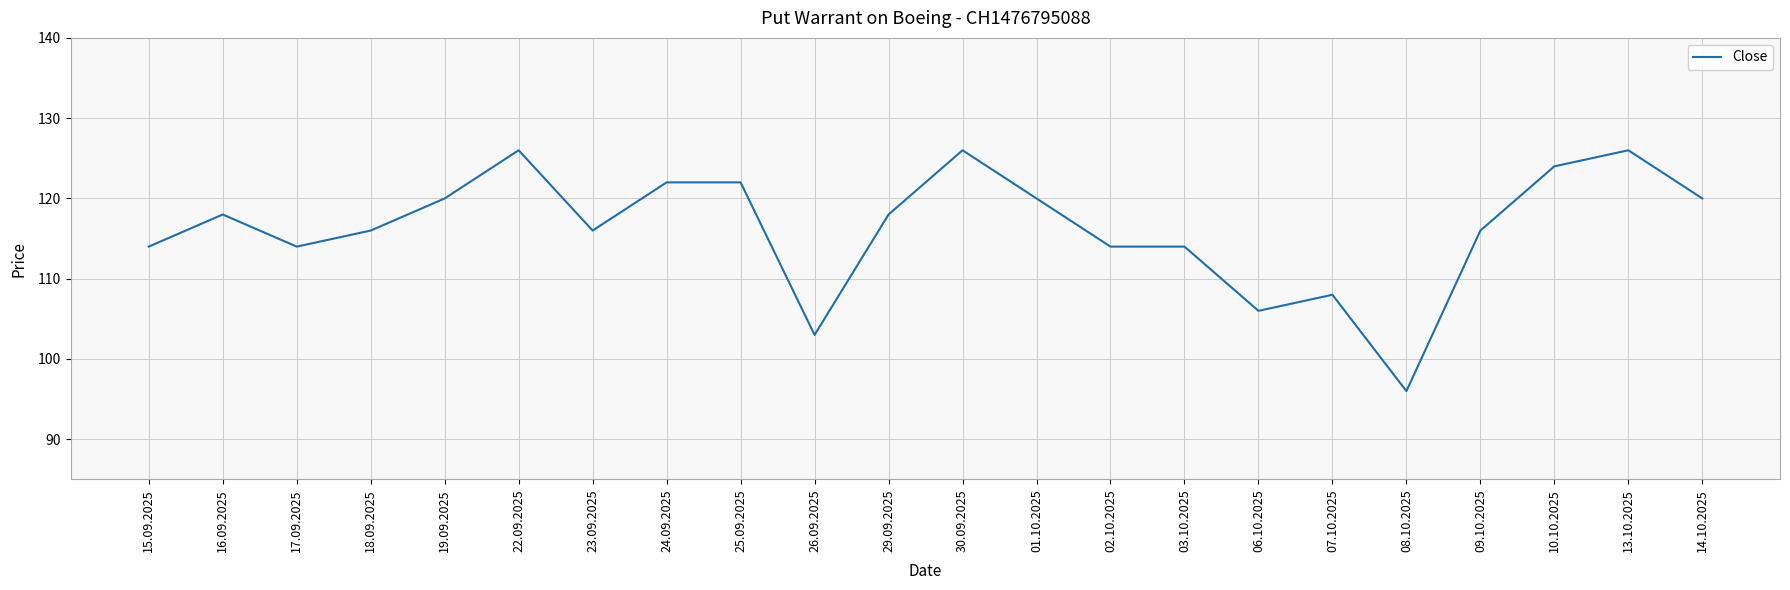

What position from the left is 23.09.2025?

7